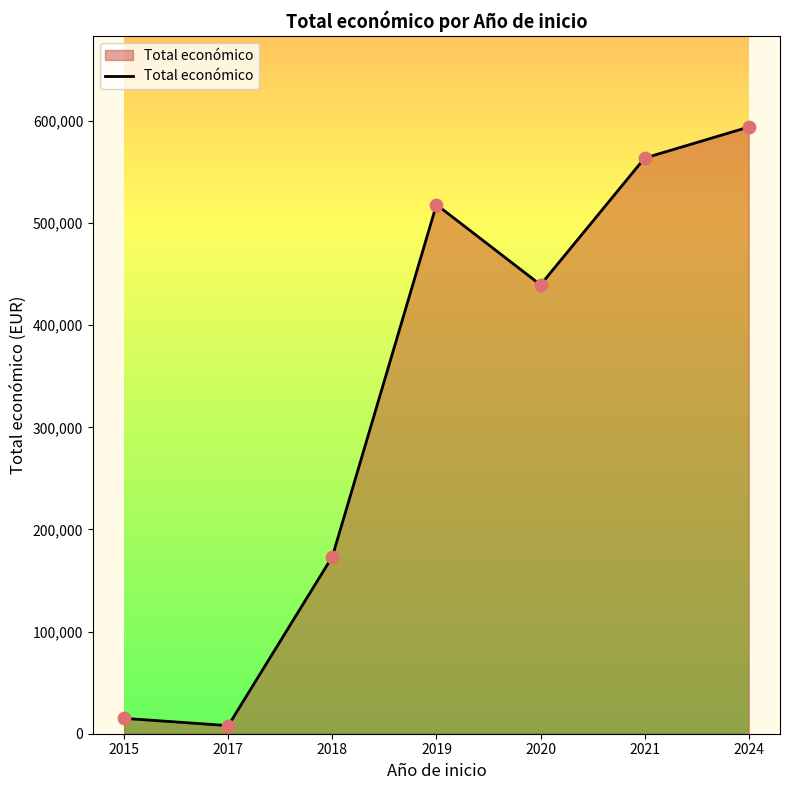

Approximately how many times larger is the value at 2024 compared to 2015?

39.4